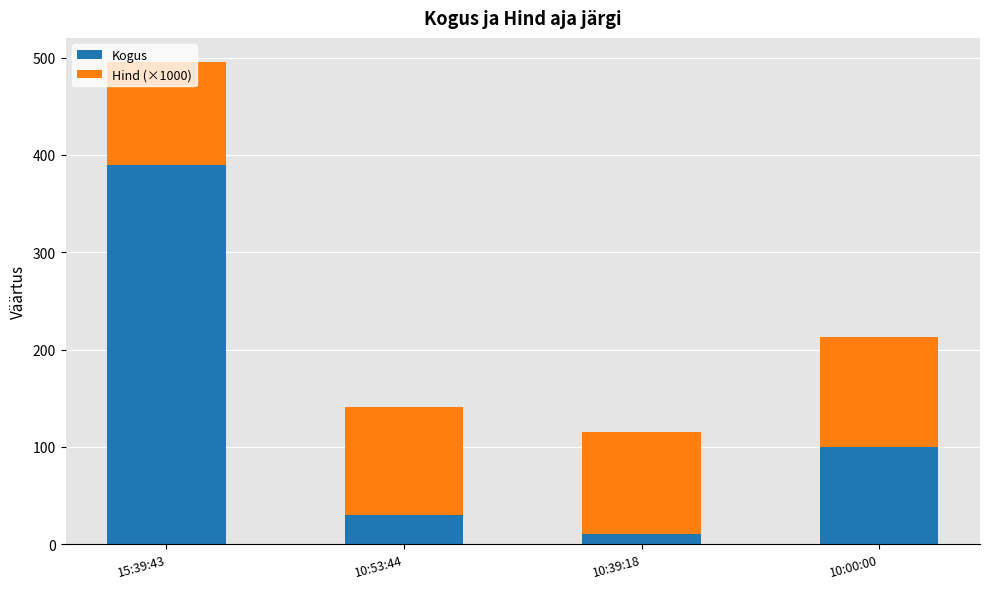

What are all the series names shown in the legend?

Kogus, Hind (×1000)